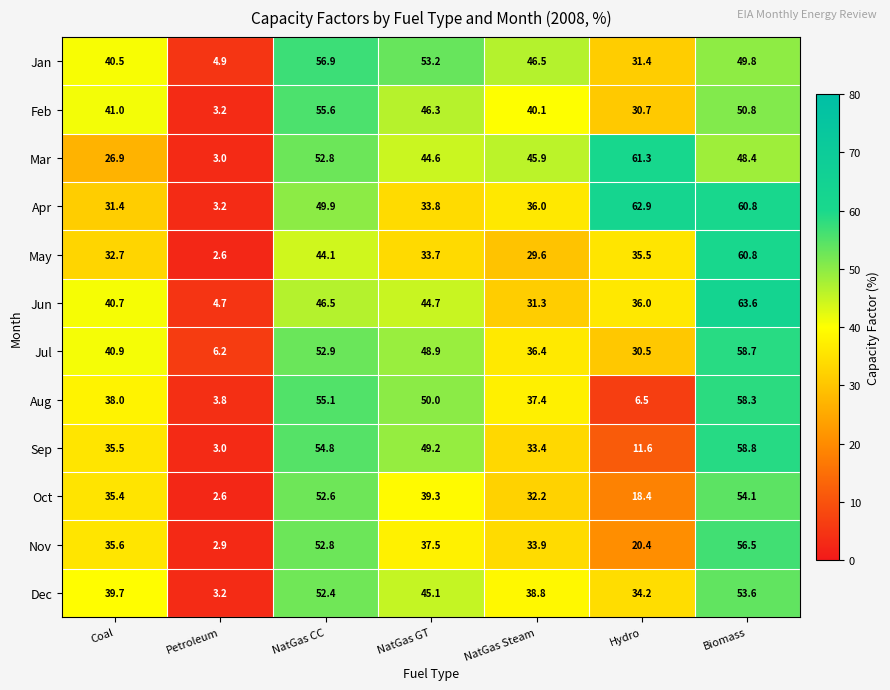

The value of Jan at NatGas GT is 53.2. True or false?

True